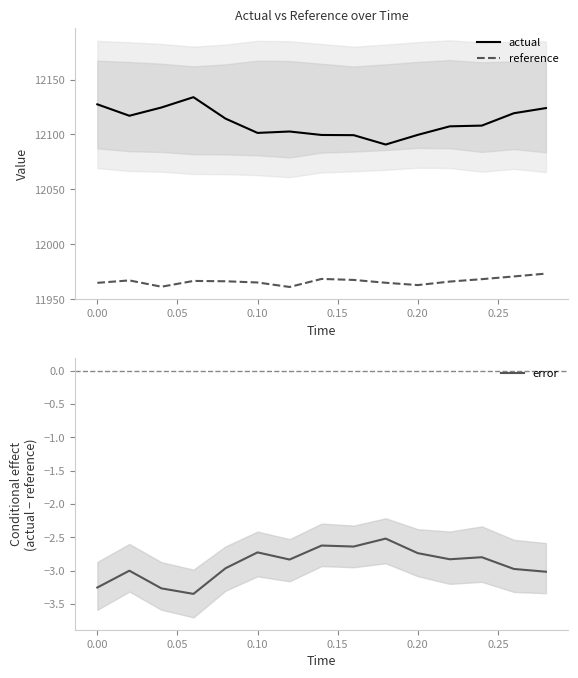

What is the maximum value shown in the chart?

12133.9